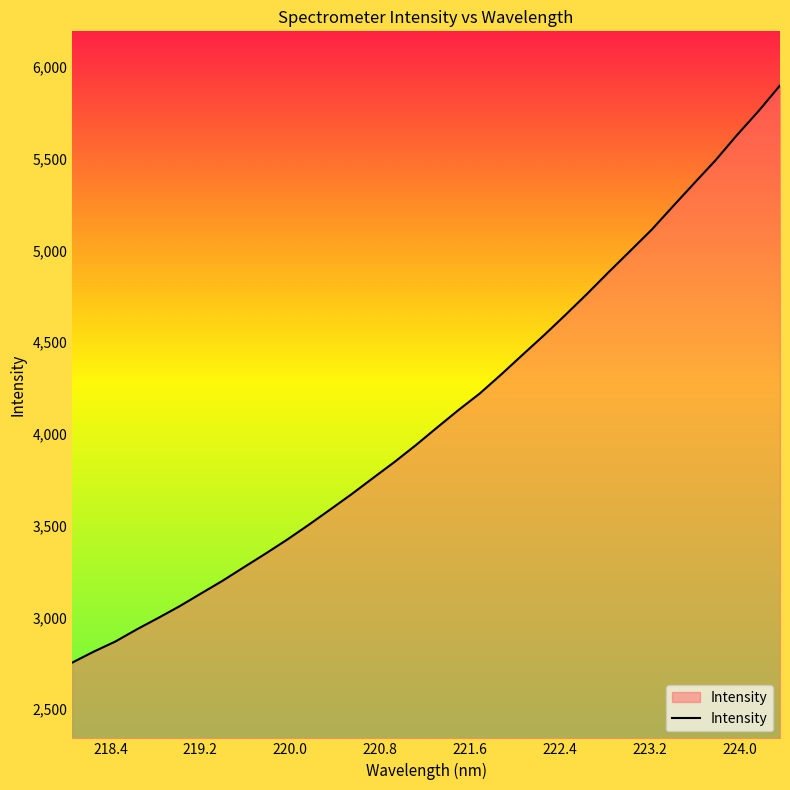

What is the difference between the maximum and minimum values?

3144.8